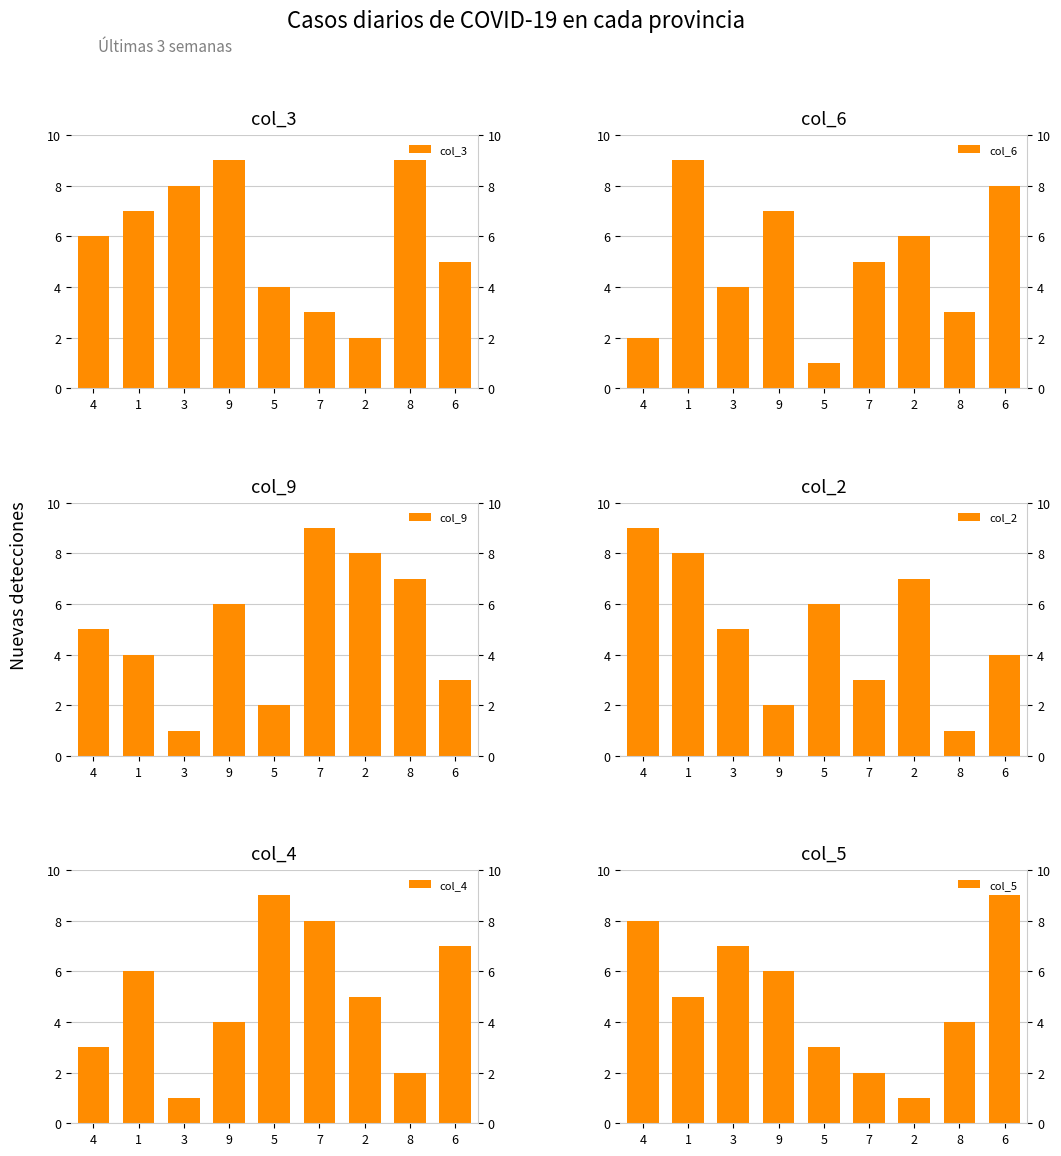

Where does the col_2 series first go above 5?

4